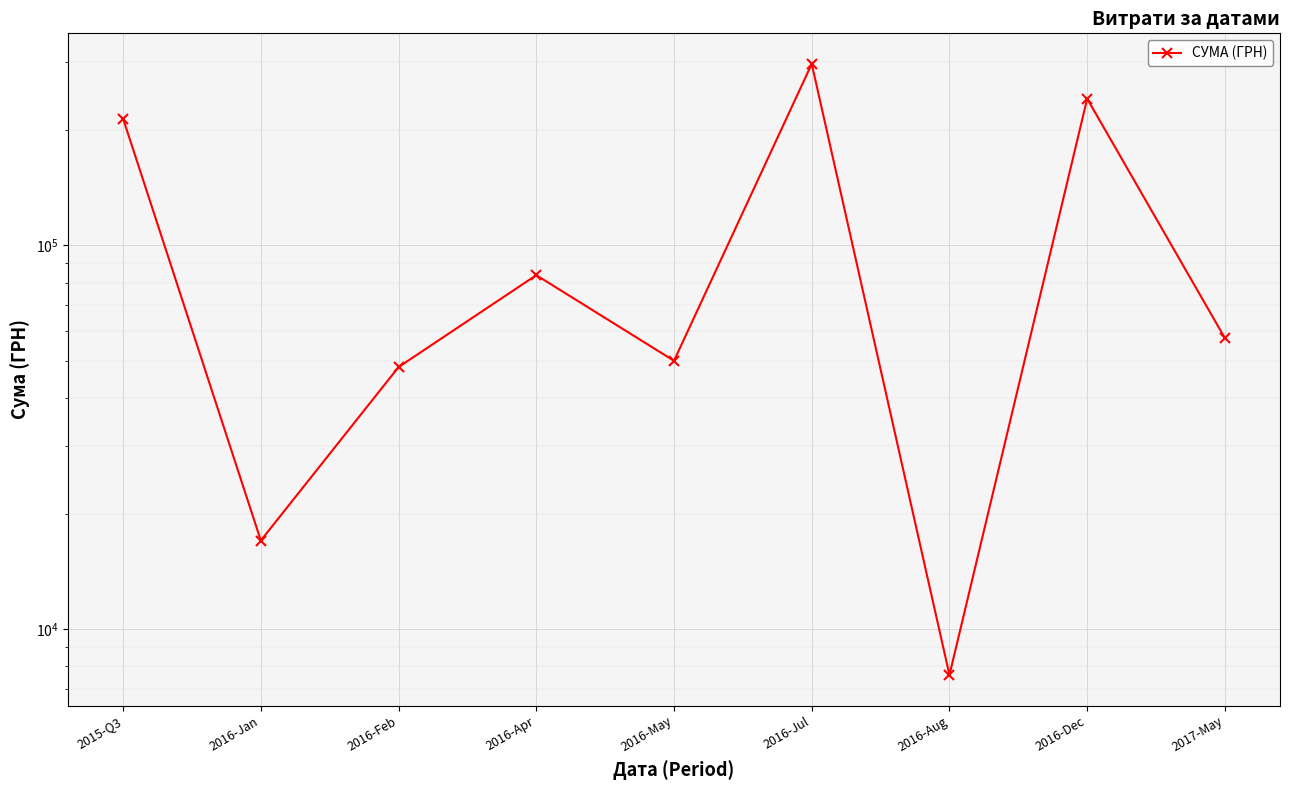

How many lines are shown in the chart?

1